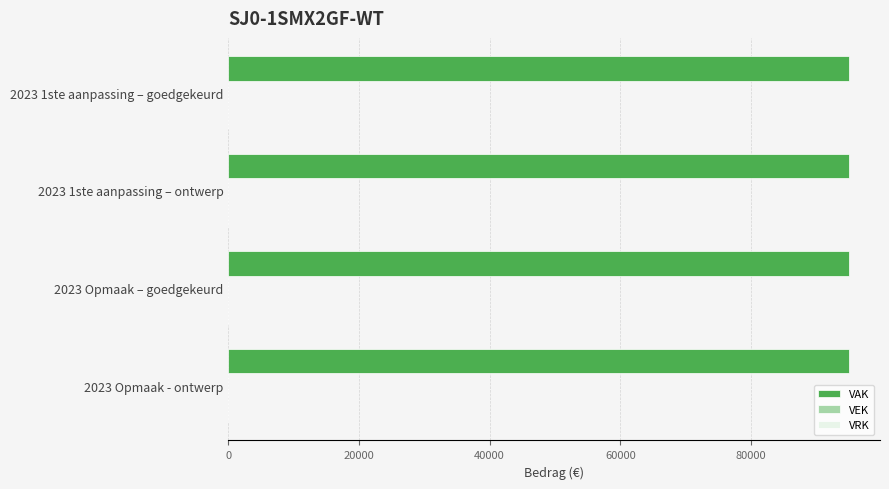

What is the difference between the highest and lowest values at 2023 Opmaak – goedgekeurd?

95000